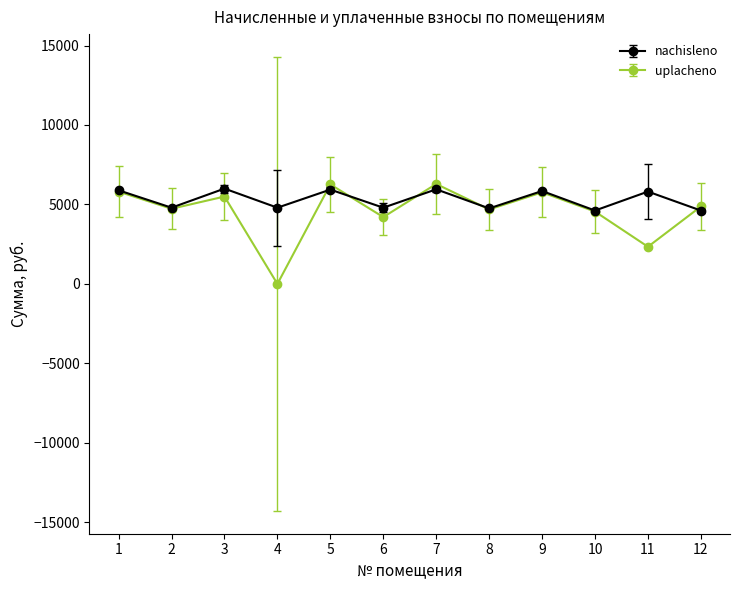

What is the spread (max minus min) of values at 7?

334.7